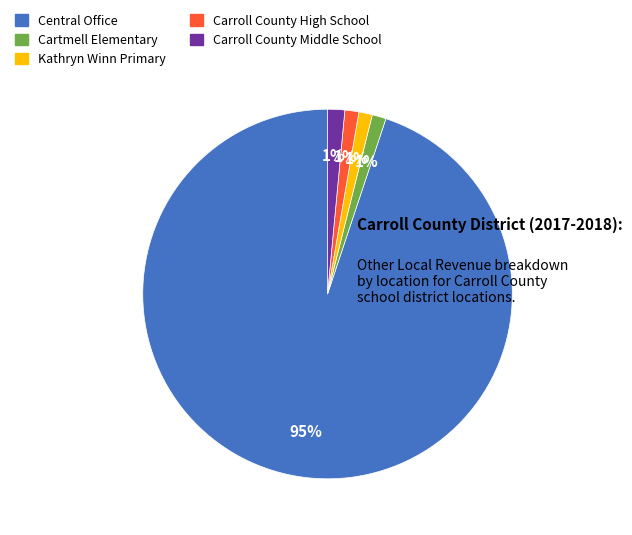

To the nearest percent, what portion does Kathryn Winn Primary represent?

1%